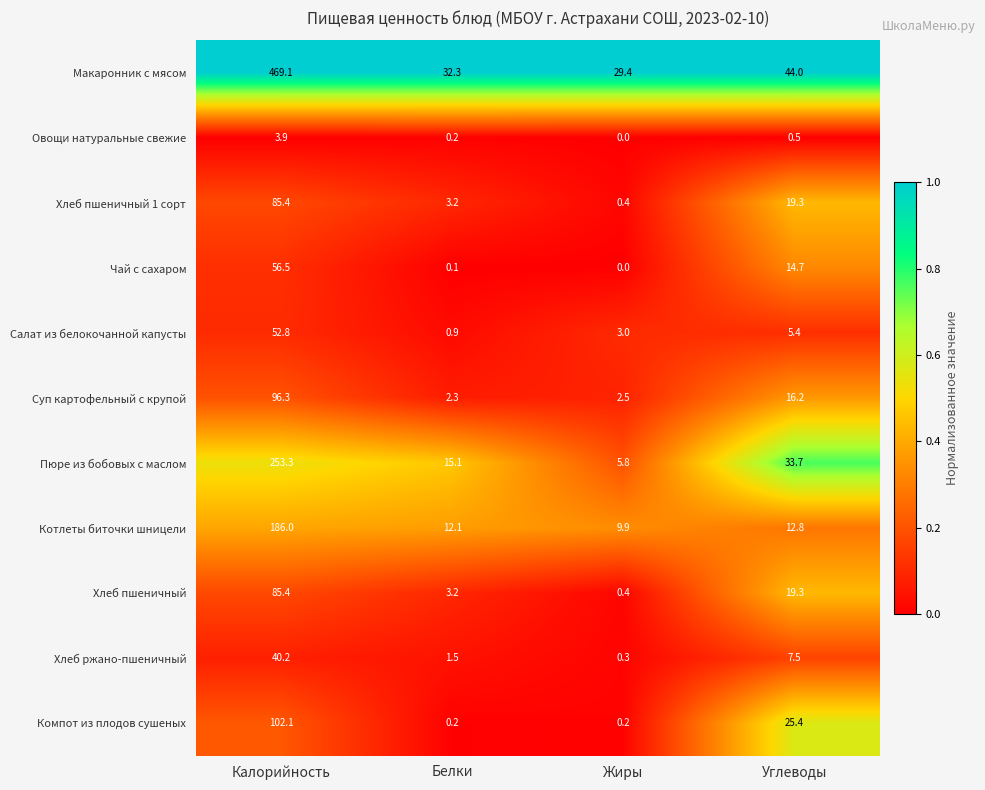

Is it true that Суп картофельный с крупой equals 1.5 at Жиры?

False